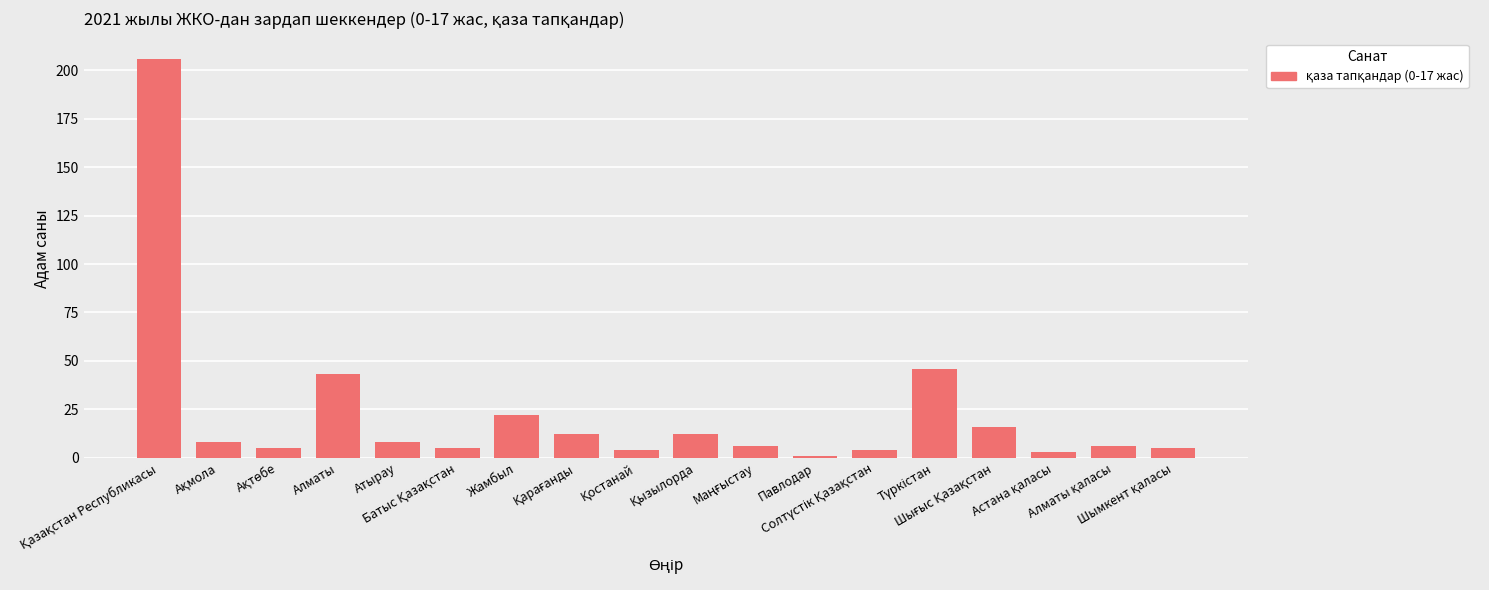

How many distinct data groups are displayed?

1